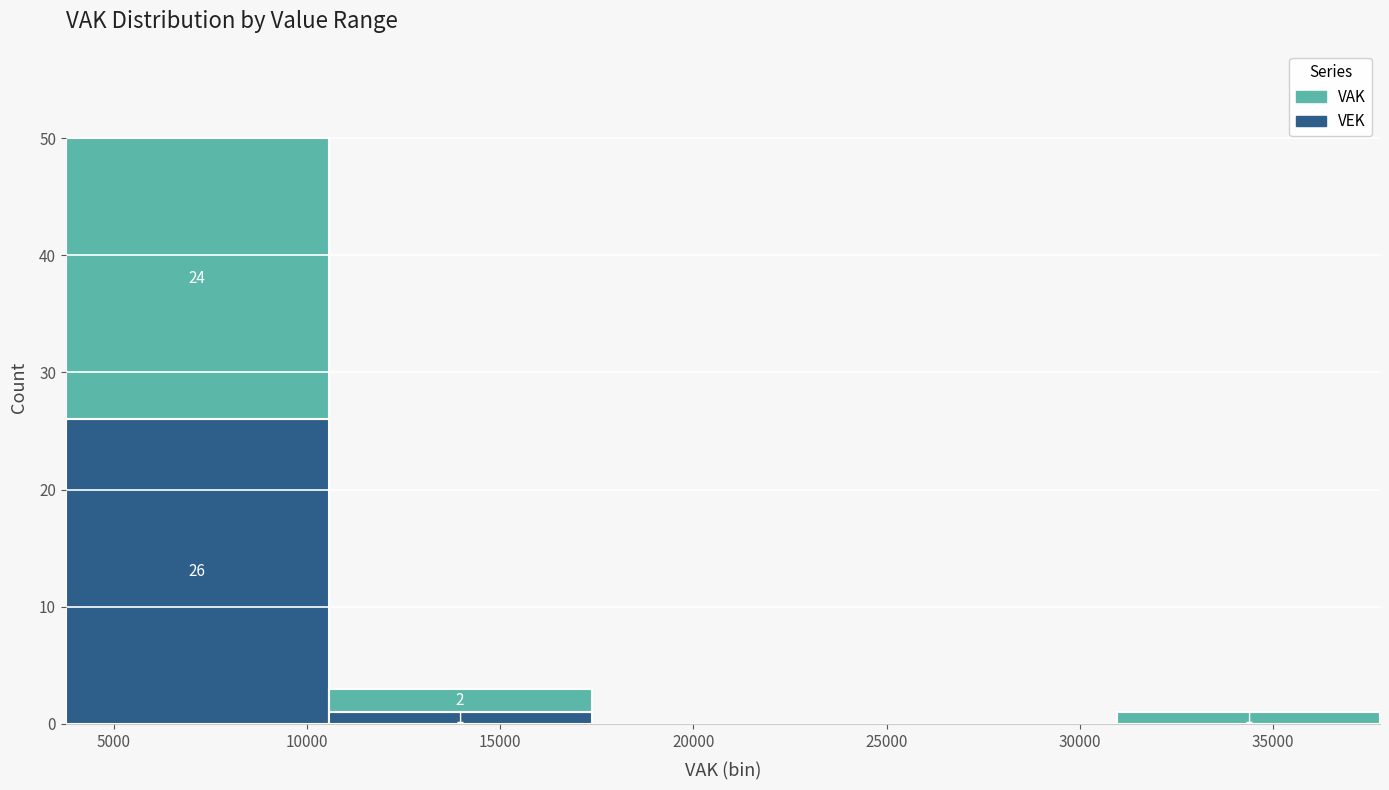

Which range on the x-axis has the tallest stacked bar (by total height)?

4000 to 10500